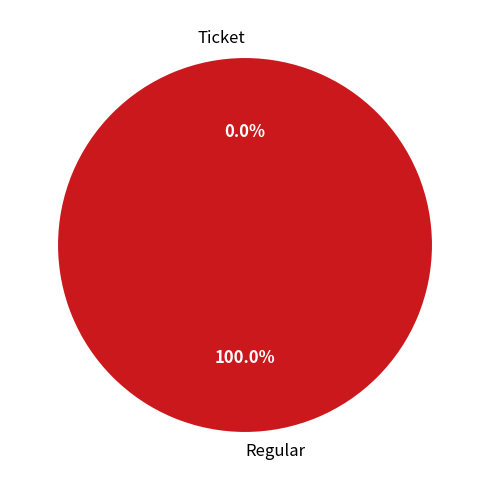

Count the number of slices in the pie.

2